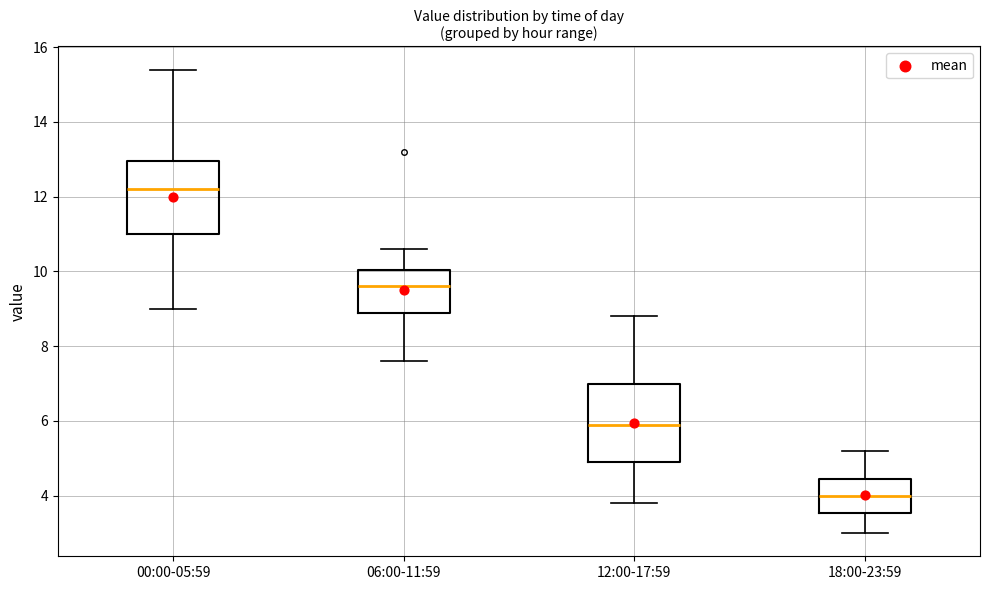

Reading left to right, read every box against the y-axis: the position of its median line, the range the box covers, and the ends of its whiskers. The values are not printed on the chart, so give them approximately, as read against the axis.

00:00-05:59: median 12.2, box 11.0 to 13.0, whiskers 9.0 to 15.4
06:00-11:59: median 9.6, box 9.0 to 10.0, whiskers 7.6 to 10.6
12:00-17:59: median 6.0, box 5.0 to 7.0, whiskers 3.8 to 8.8
18:00-23:59: median 4.0, box 3.6 to 4.4, whiskers 3.0 to 5.2